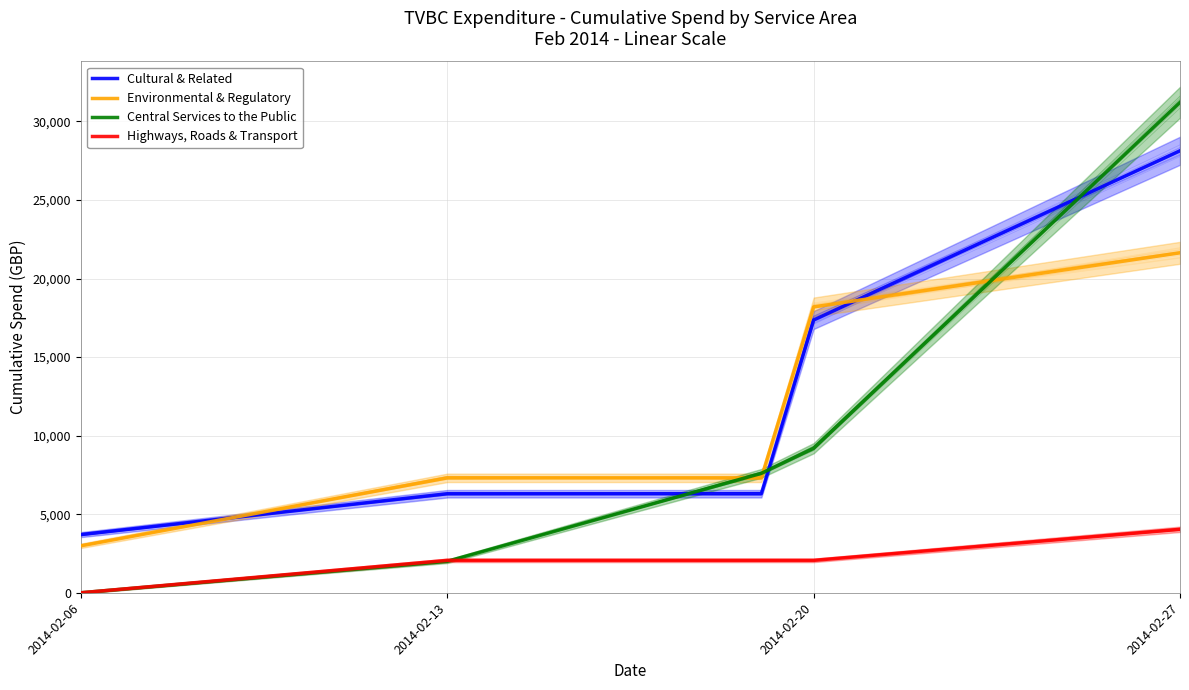

What is the maximum value shown in the chart?

31217.0